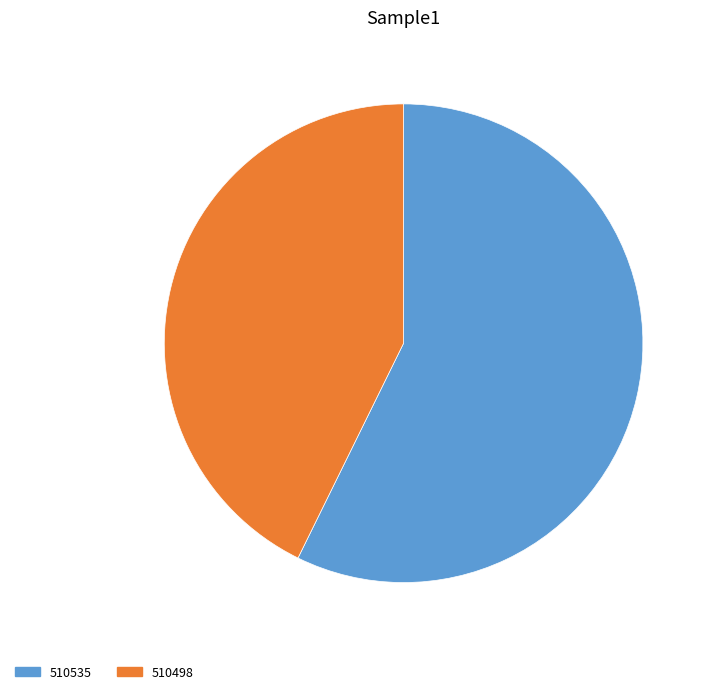

Is it true that 510535 is 45% of the pie?

False